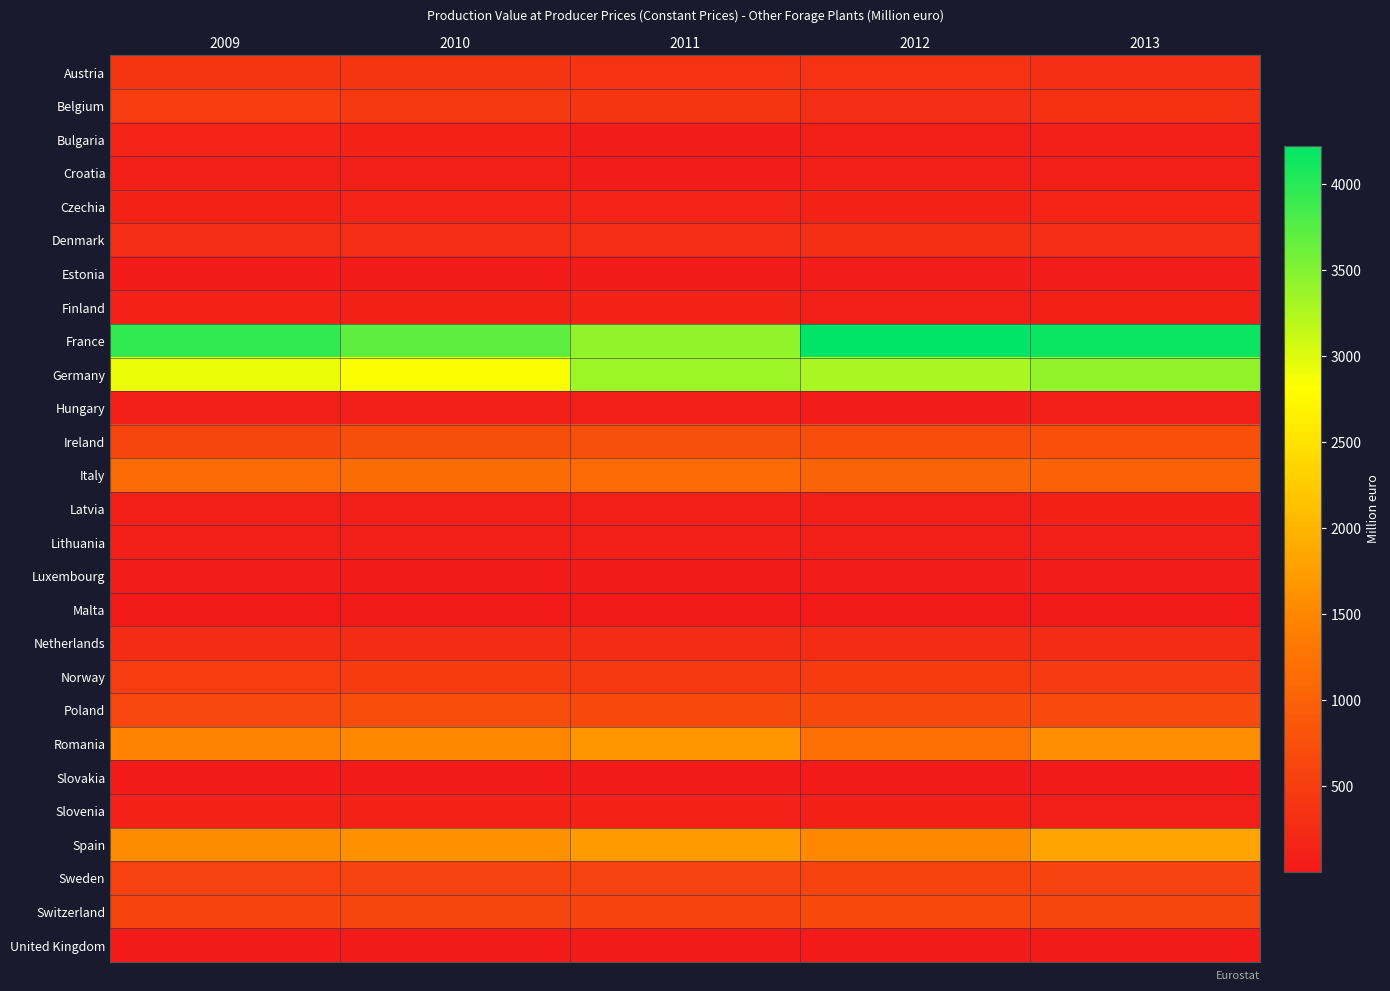

Reading left to right, transcribe all the data shown in this chart.

Austria: 2009=388.9	2010=381.6	2011=368.6	2012=354.5	2013=312.0
Belgium: 2009=487.6	2010=444.7	2011=389.0	2012=299.5	2013=324.3
Bulgaria: 2009=136.2	2010=124.6	2011=66.2	2012=83.5	2013=69.4
Croatia: 2009=70.4	2010=83.7	2011=60.7	2012=82.2	2013=73.8
Czechia: 2009=133.8	2010=136.5	2011=140.2	2012=134.3	2013=146.2
Denmark: 2009=293.9	2010=287.4	2011=289.5	2012=310.1	2013=290.0
Estonia: 2009=41.1	2010=37.4	2011=43.8	2012=52.3	2013=47.3
Finland: 2009=111.0	2010=98.5	2011=129.8	2012=90.8	2013=97.6
France: 2009=3947.7	2010=3697.7	2011=3423.9	2012=4223.5	2013=4150.5
Germany: 2009=2918.2	2010=2845.6	2011=3346.5	2012=3286.4	2013=3422.2
Hungary: 2009=77.9	2010=75.5	2011=82.0	2012=65.1	2013=82.5
Ireland: 2009=614.8	2010=741.7	2011=748.0	2012=709.3	2013=756.9
Italy: 2009=1121.3	2010=1149.4	2011=1105.7	2012=1042.9	2013=1004.2
Latvia: 2009=81.4	2010=72.4	2011=87.0	2012=74.8	2013=101.5
Lithuania: 2009=87.3	2010=82.8	2011=80.7	2012=79.3	2013=78.9
Luxembourg: 2009=49.2	2010=42.5	2011=33.4	2012=58.1	2013=53.4
Malta: 2009=3.2	2010=3.3	2011=3.6	2012=3.3	2013=3.4
Netherlands: 2009=271.1	2010=265.6	2011=263.8	2012=263.2	2013=262.0
Norway: 2009=482.9	2010=467.4	2011=447.9	2012=475.3	2013=457.6
Poland: 2009=624.5	2010=709.6	2011=664.3	2012=662.8	2013=678.4
Romania: 2009=1454.9	2010=1509.6	2011=1658.8	2012=1213.1	2013=1563.1
Slovakia: 2009=32.9	2010=28.6	2011=33.2	2012=34.0	2013=29.6
Slovenia: 2009=124.0	2010=130.4	2011=117.8	2012=101.6	2013=93.3
Spain: 2009=1557.8	2010=1610.0	2011=1720.0	2012=1509.8	2013=1822.1
Sweden: 2009=562.6	2010=588.3	2011=583.5	2012=602.5	2013=582.3
Switzerland: 2009=604.0	2010=619.0	2011=590.8	2012=668.5	2013=610.0
United Kingdom: 2009=32.0	2010=30.4	2011=32.5	2012=33.1	2013=36.7